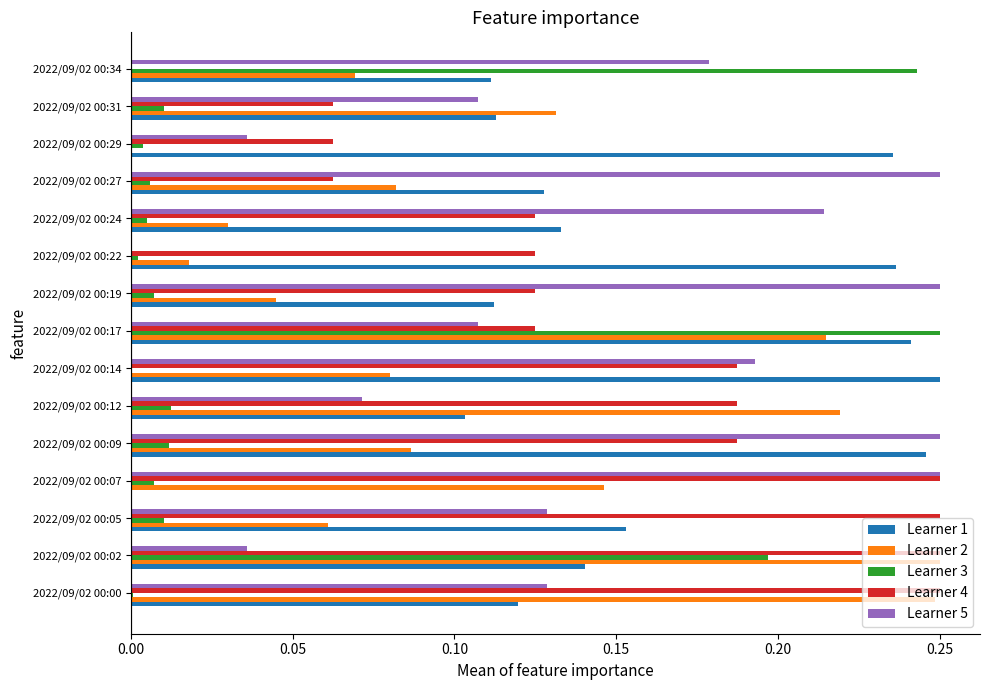

True or false: Learner 5 has a value of 0.0 at 2022/09/02 00:22.

True